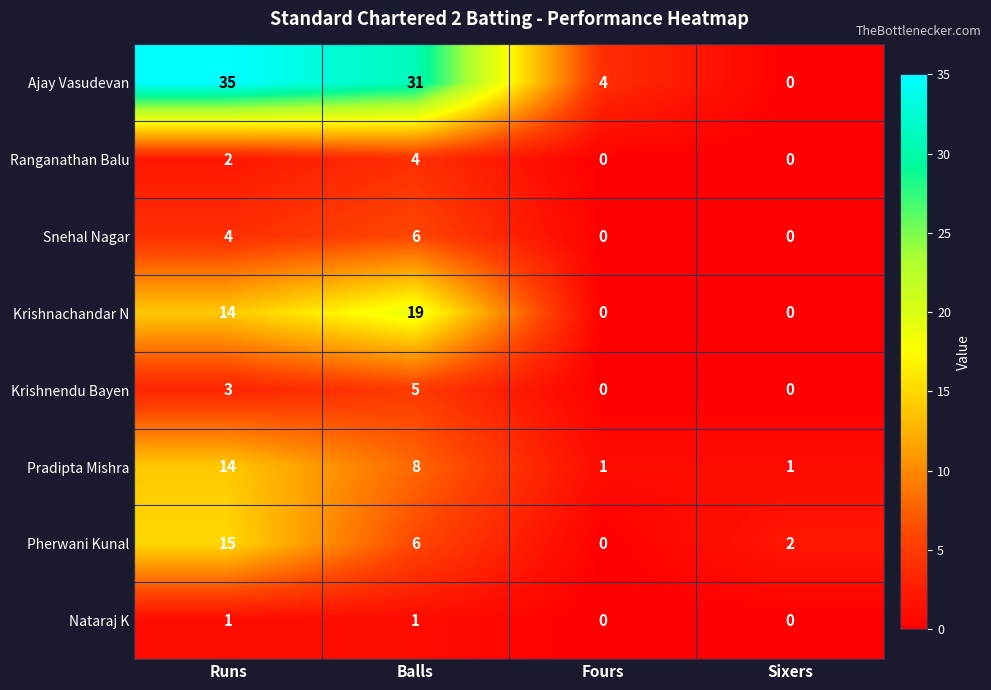

Is it true that Pherwani Kunal equals 2 at Balls?

False